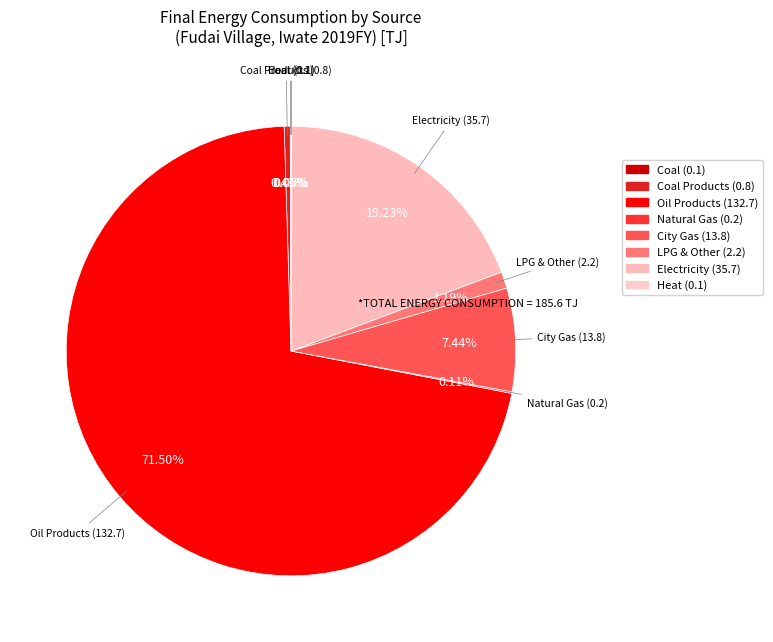

Combined, do LPG & Other (2.2) and Oil Products (132.7) account for over 50%?

Yes